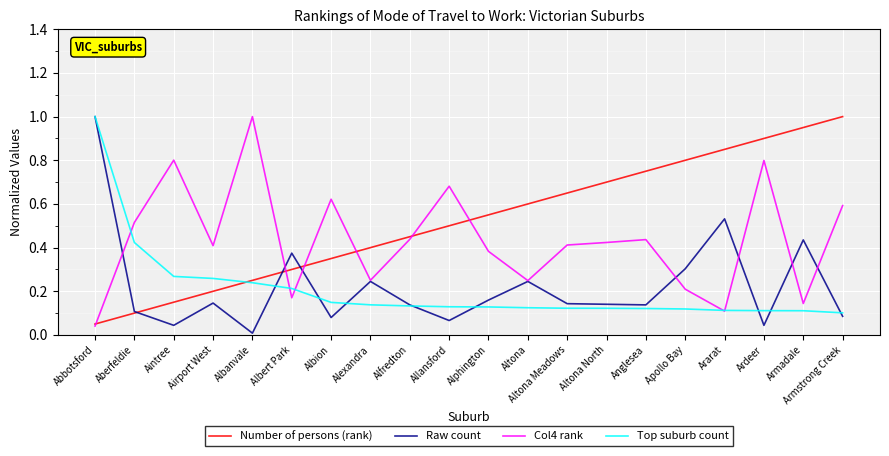

What is the highest value of the Col4 rank series?

1.0